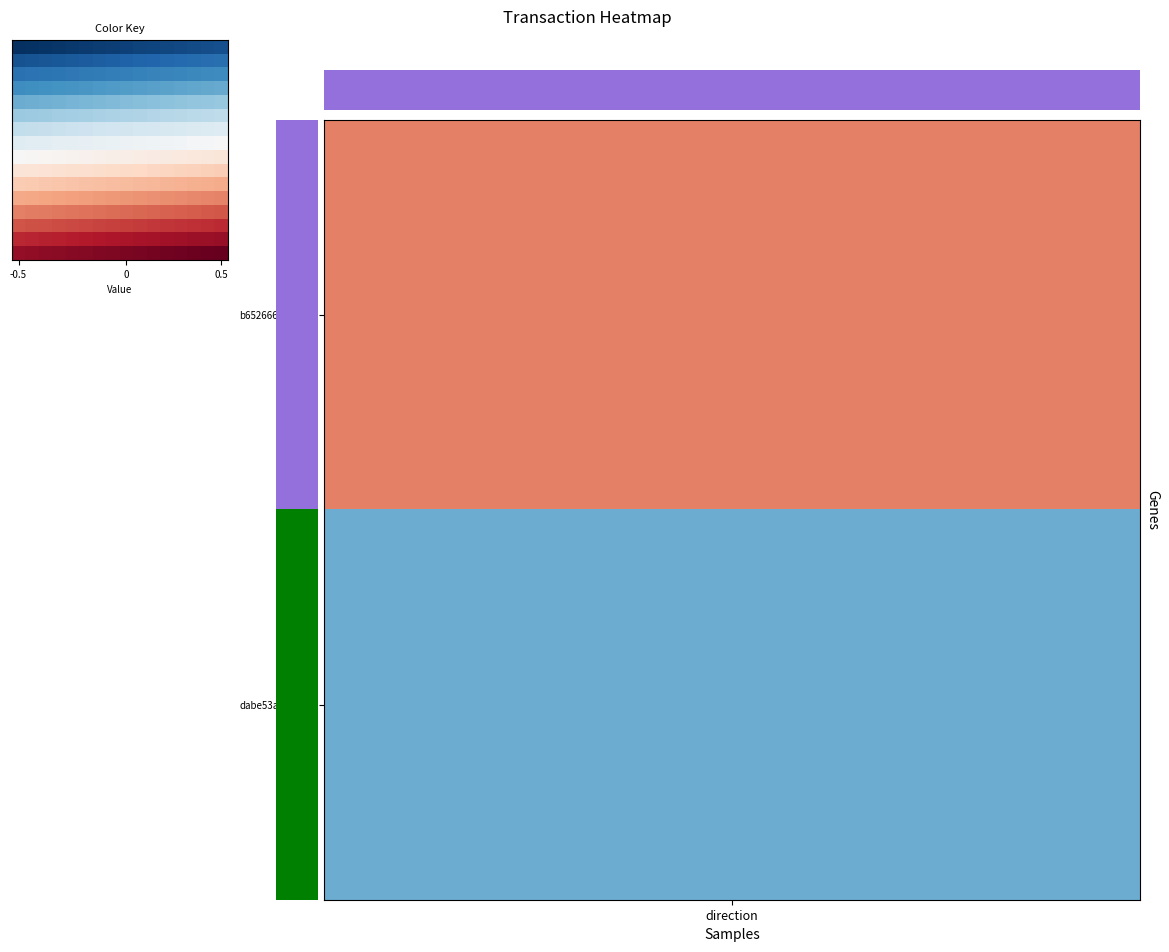

At how many categories does at least one series exceed 0?

16